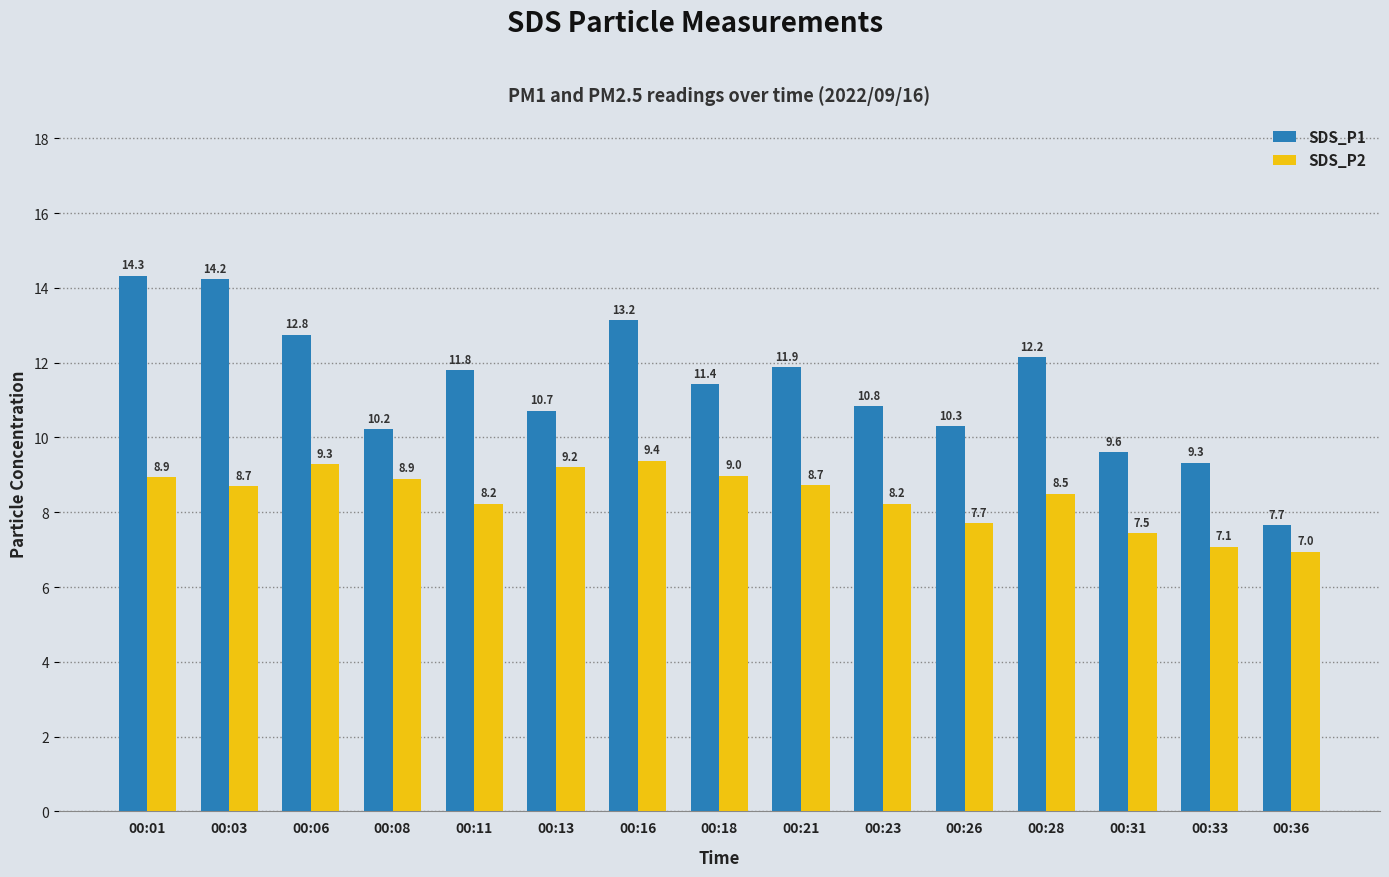

Where is SDS_P1 nearest to the value 10?

00:08